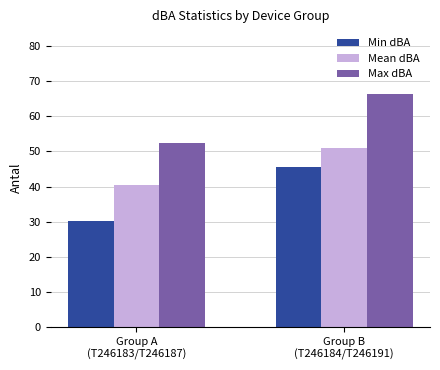

What is the average value of the Mean dBA series?

45.7